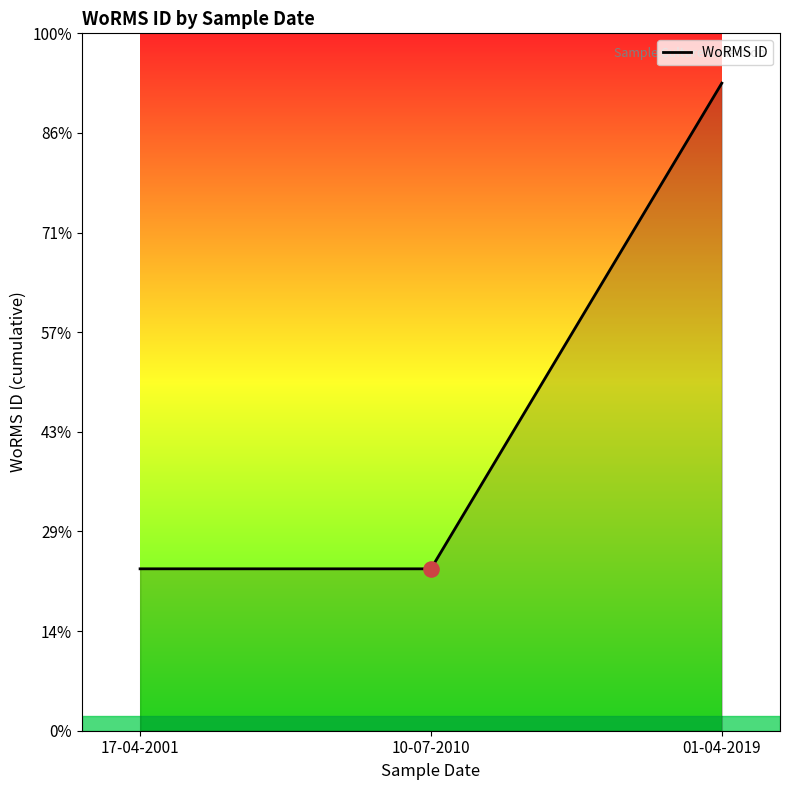

Approximately how many times larger is the value at 17-04-2001 compared to 10-07-2010?

1.0